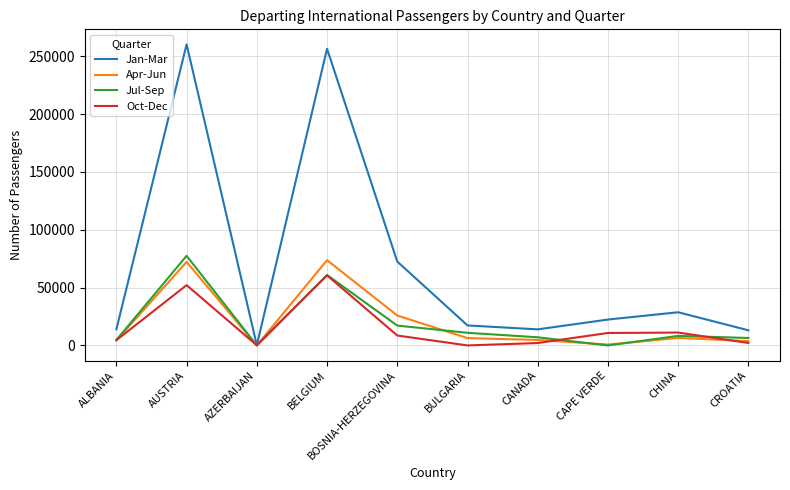

At which label is Jan-Mar closest to 130287?

BOSNIA-HERZEGOVINA